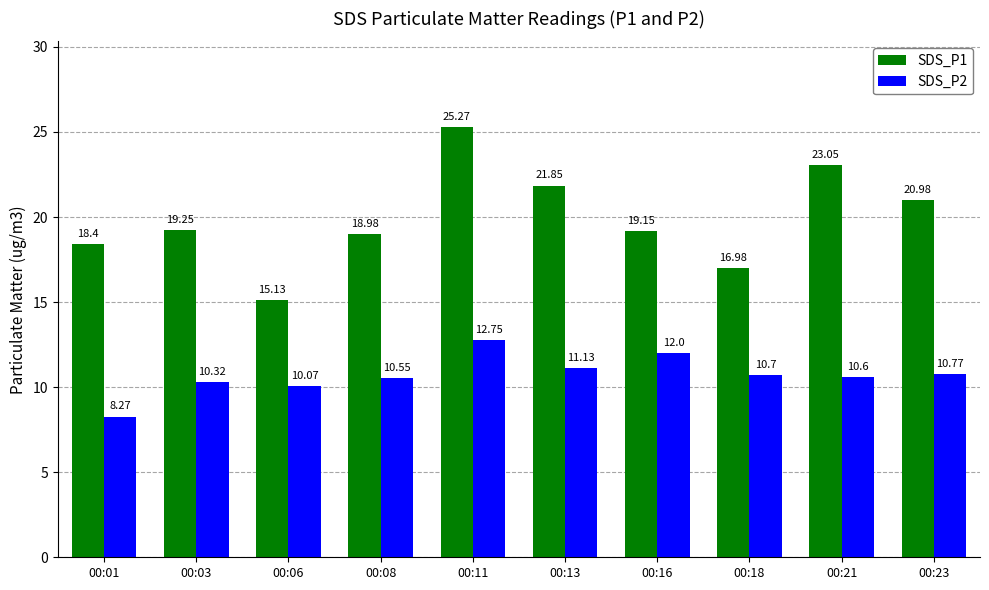

Where does the SDS_P2 series first go above 10?

00:03